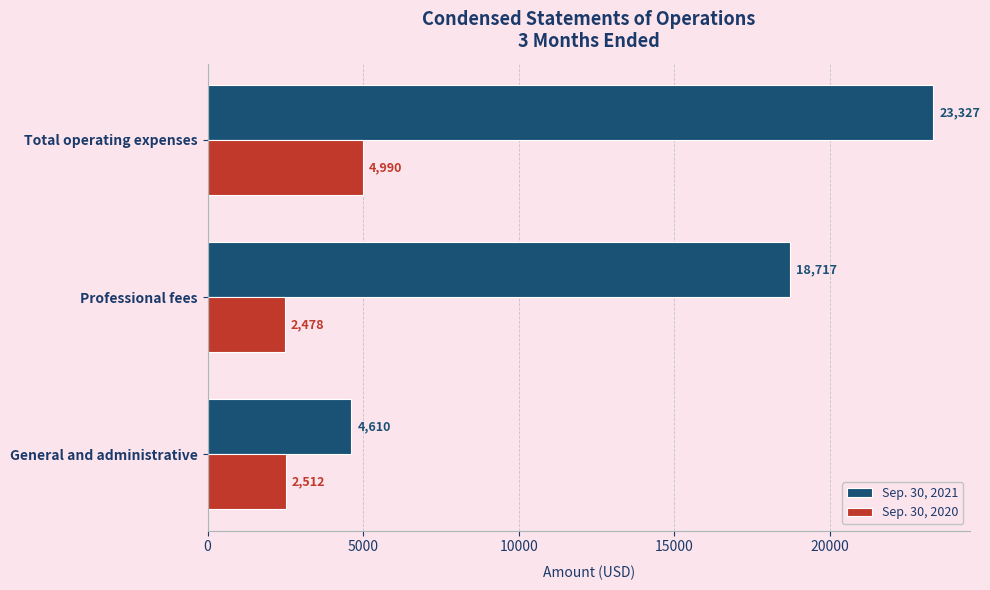

Which series has the widest spread of values?

Sep. 30, 2021